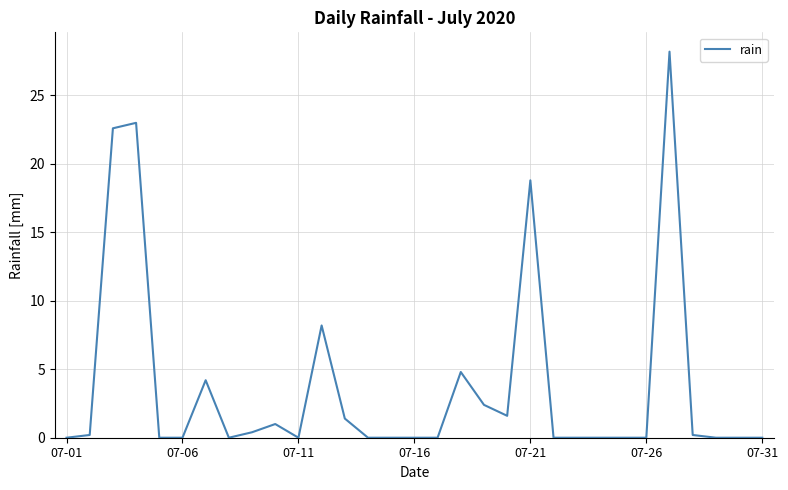

What is the maximum value shown in the chart?

28.2